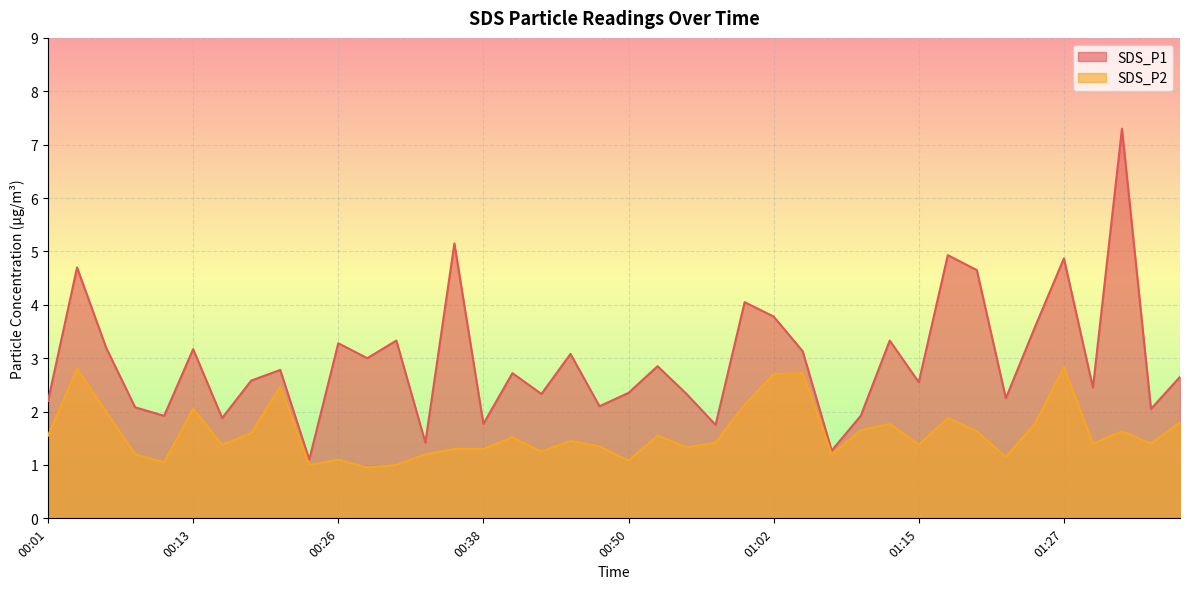

Rank the series by their maximum value, from lowest to highest.

SDS_P2, SDS_P1